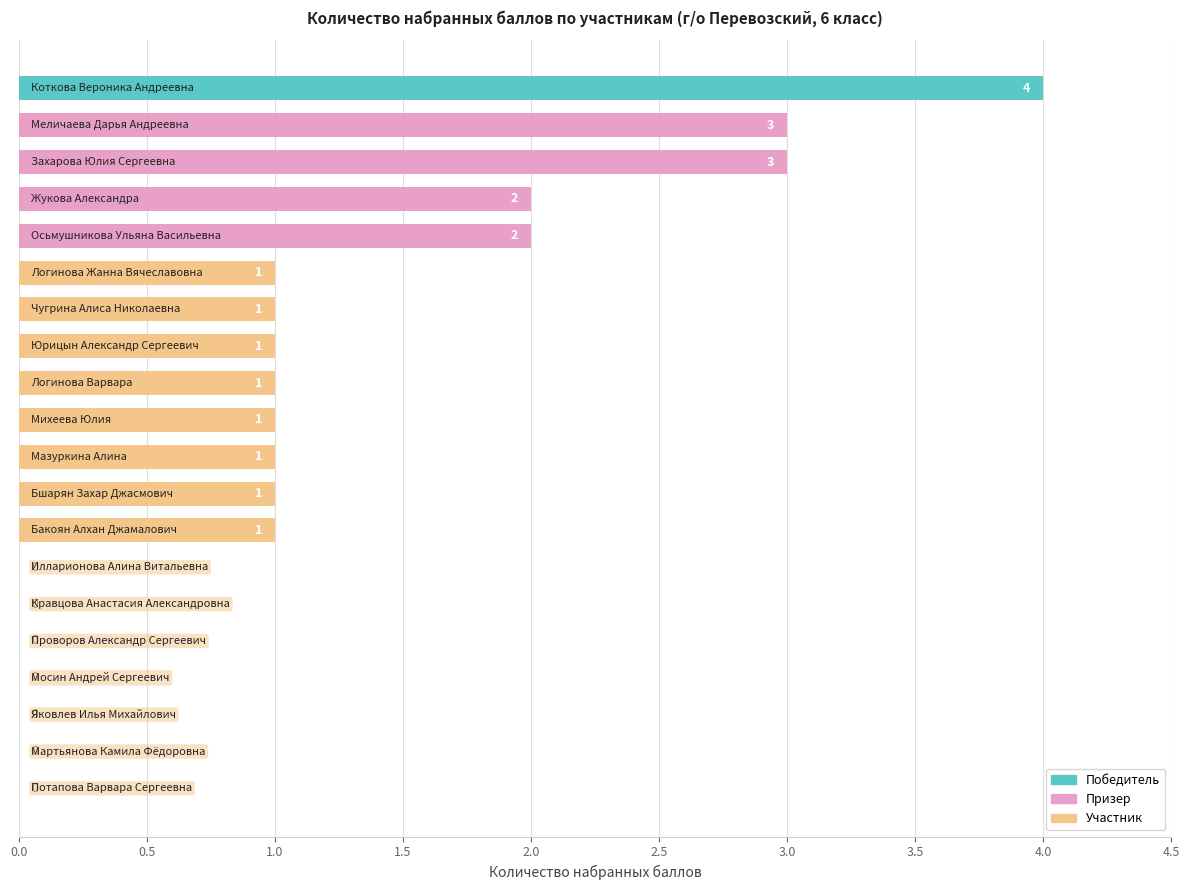

What is the maximum value shown in the chart?

4